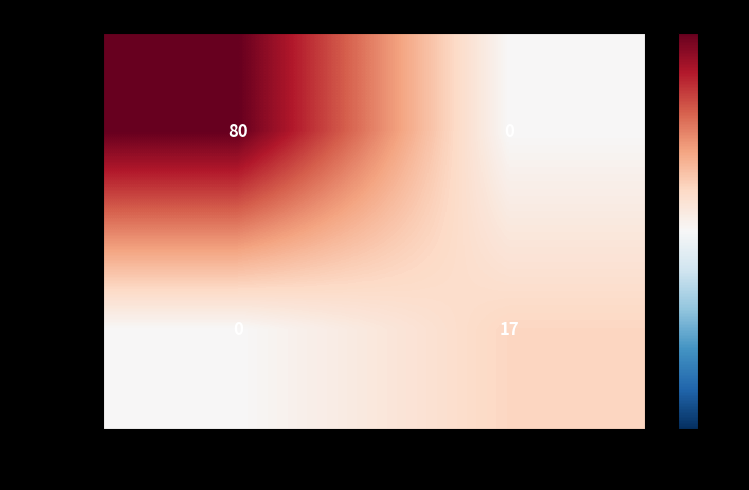

At 1, list the series in order from smallest to largest.

7a1cd505…, 3a46310f…